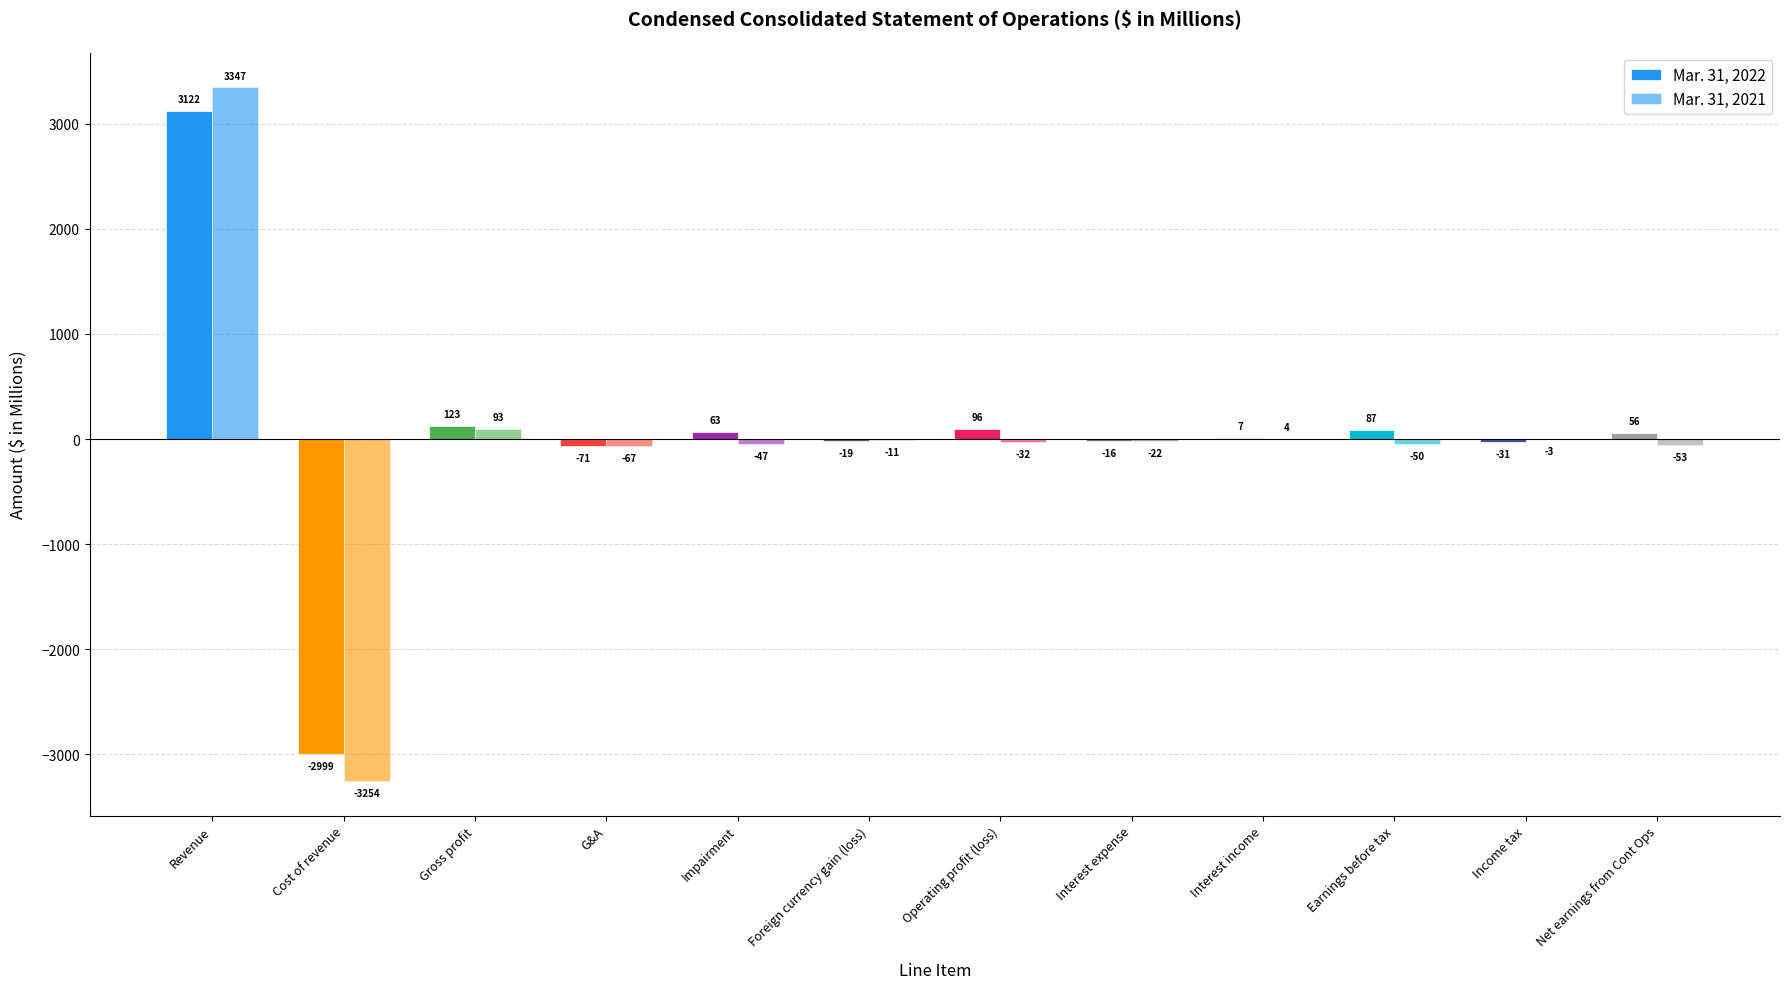

What is the average value of the Mar. 31, 2022 series?

35